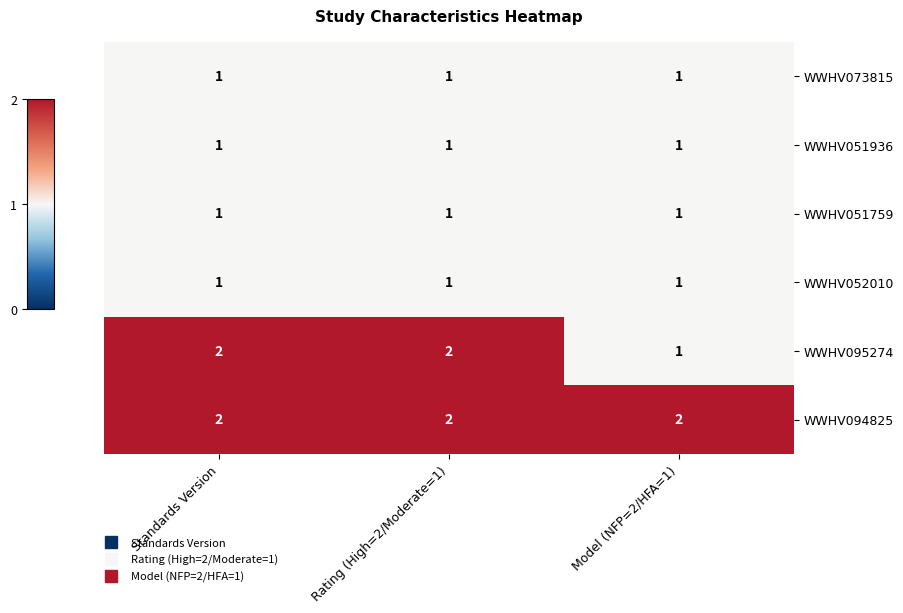

Which series has the largest total across all categories?

WWHV094825